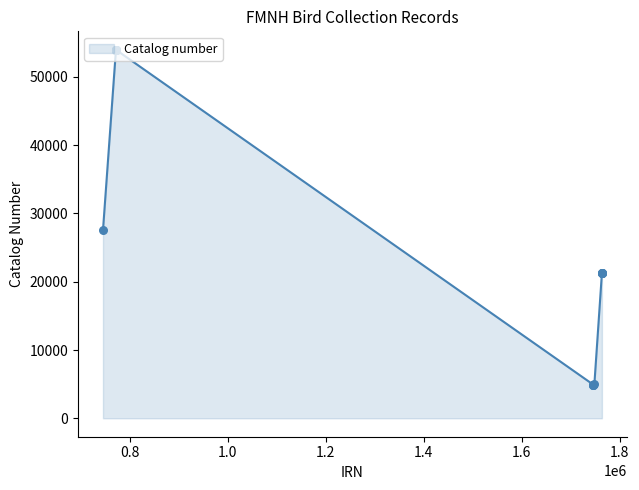

What is the minimum value shown in the chart?

4938